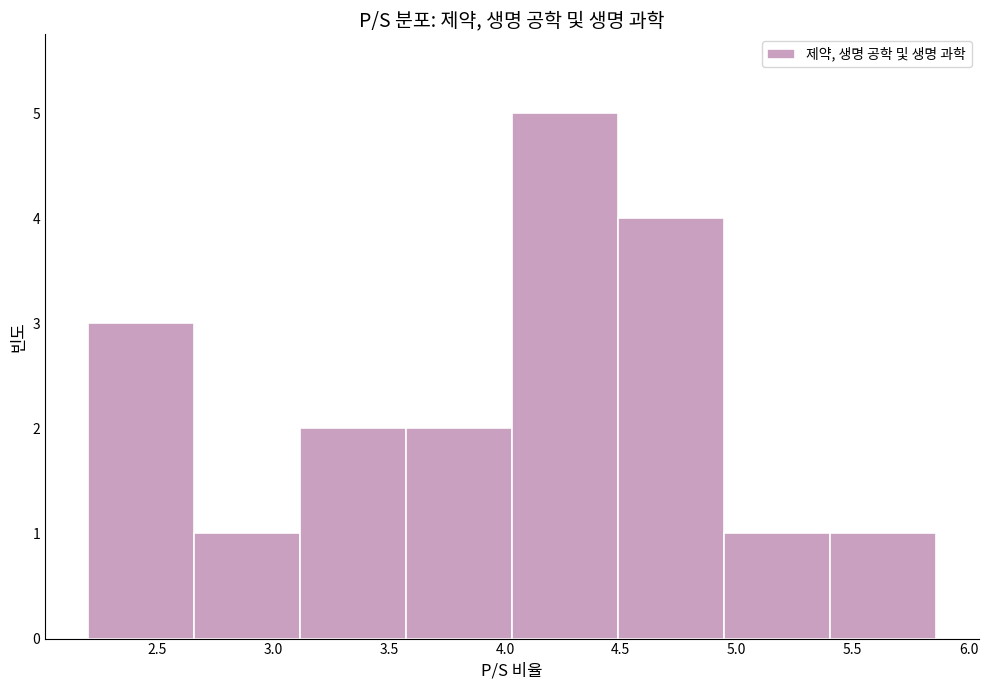

What is the height of the bar covering 3.10 to 3.55 on the x-axis? Neither the bar edges nor the heights are printed on the chart, so give them approximately, as read against the axes.

2